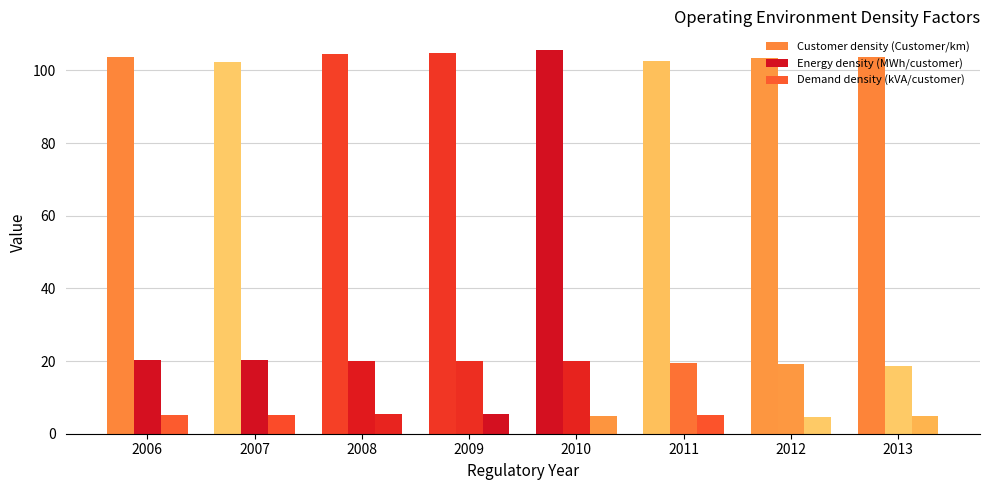

Which has a higher value, 2013 or 2006?

2013